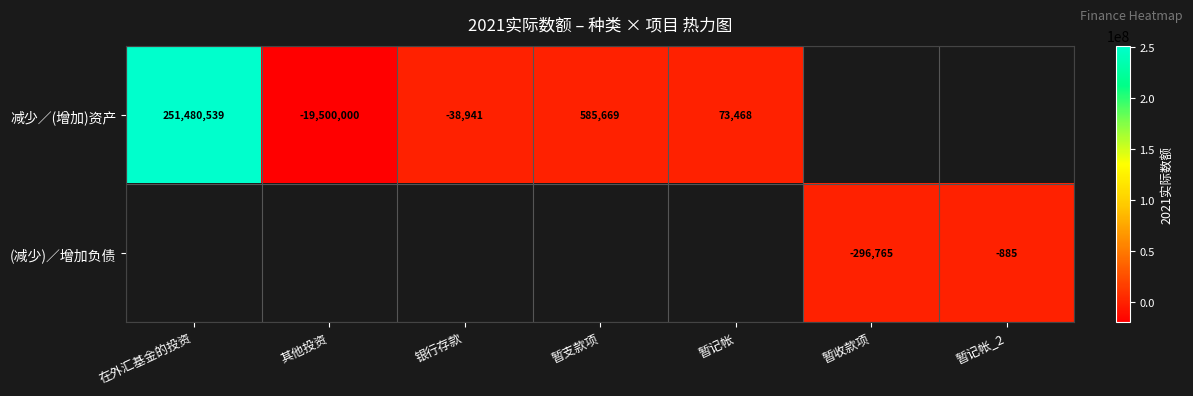

True or false: (减少)／增加负债 has a value of -499559 at 暂收款项.

False